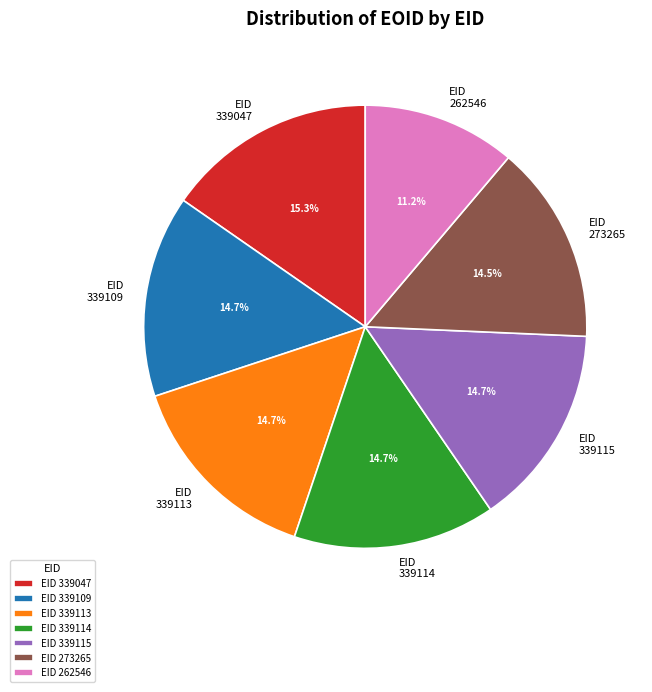

Does 339109 account for over 50% of the chart?

No